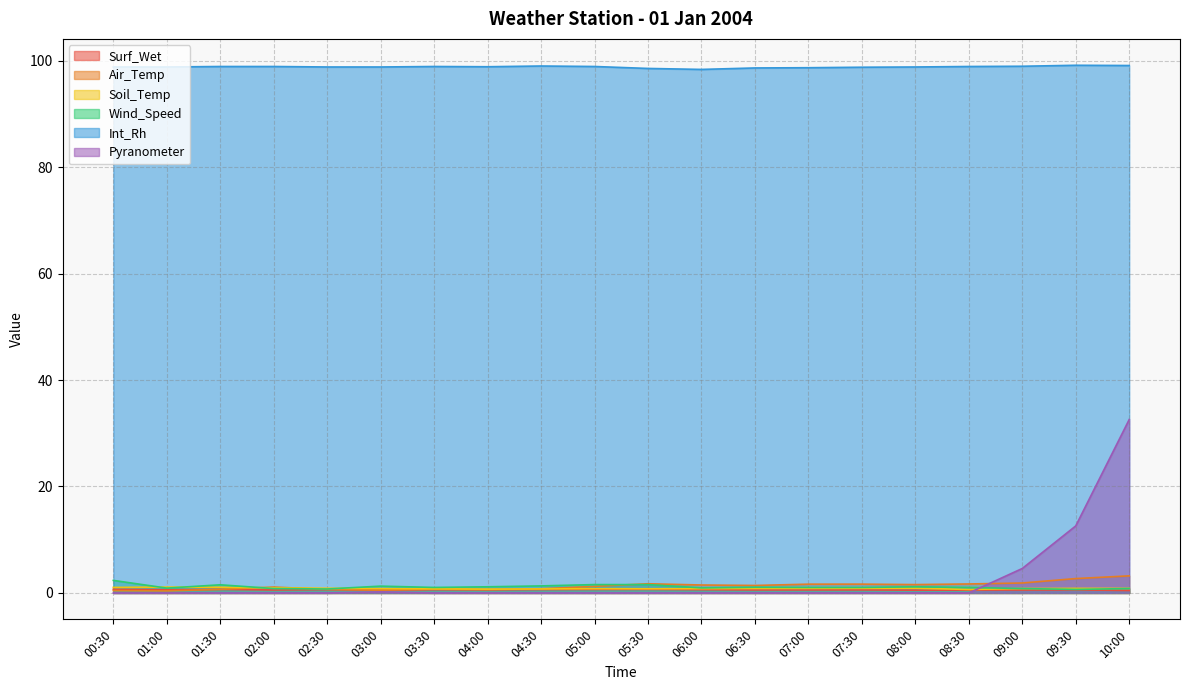

Reading right to left, transcribe all the data shown in this chart.

Surf_Wet: 0.5	0.6	0.5	0.5	0.5	0.6	0.6	0.6	0.6	0.7	0.7	0.6	0.6	0.6	0.5	0.6	0.6	0.7	0.6	0.7
Air_Temp: 3.2	2.7	1.9	1.7	1.6	1.7	1.7	1.4	1.5	1.7	1.2	0.8	0.6	0.7	0.5	0.7	1.1	0.7	0.4	0.4
Soil_Temp: 0.9	0.9	0.8	0.7	0.9	0.9	0.9	0.8	0.8	0.8	0.8	0.8	0.7	0.8	0.8	0.9	1.0	1.1	1.1	1.0
Wind_Speed: 0.8	0.7	0.8	1.0	1.2	1.0	1.0	1.1	1.0	1.6	1.6	1.3	1.2	1.0	1.3	0.7	0.8	1.5	0.9	2.4
Int_Rh: 99.1	99.1	98.9	98.9	98.8	98.8	98.7	98.6	98.4	98.5	98.9	99.0	98.9	98.9	98.8	98.8	98.9	98.9	98.8	98.8
Pyranometer: 32.6	12.6	4.6	0.0	0.0	0.0	0.0	0.0	0.0	0.0	0.0	0.0	0.0	0.0	0.2	0.0	0.0	0.0	0.0	0.0